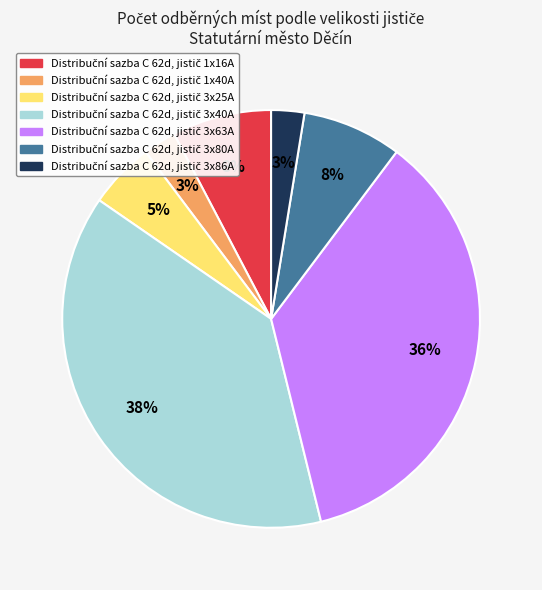

Is there any slice that represents more than half of the pie?

No